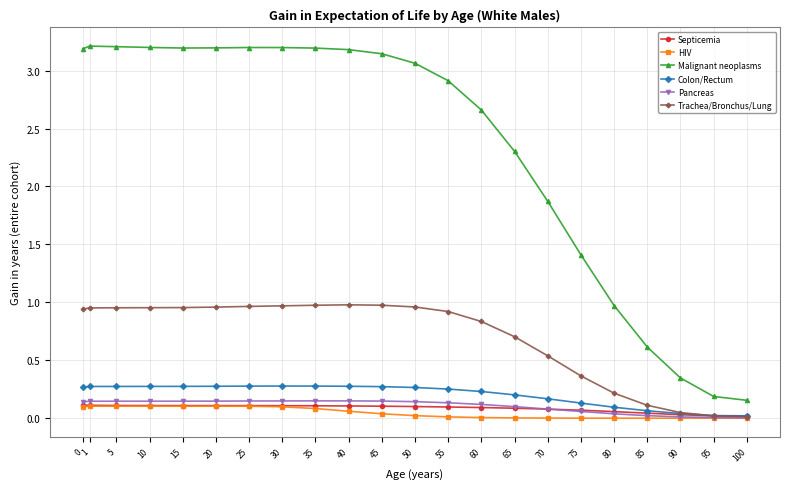

Between 60 and 75, which series saw the biggest shift?

Malignant neoplasms